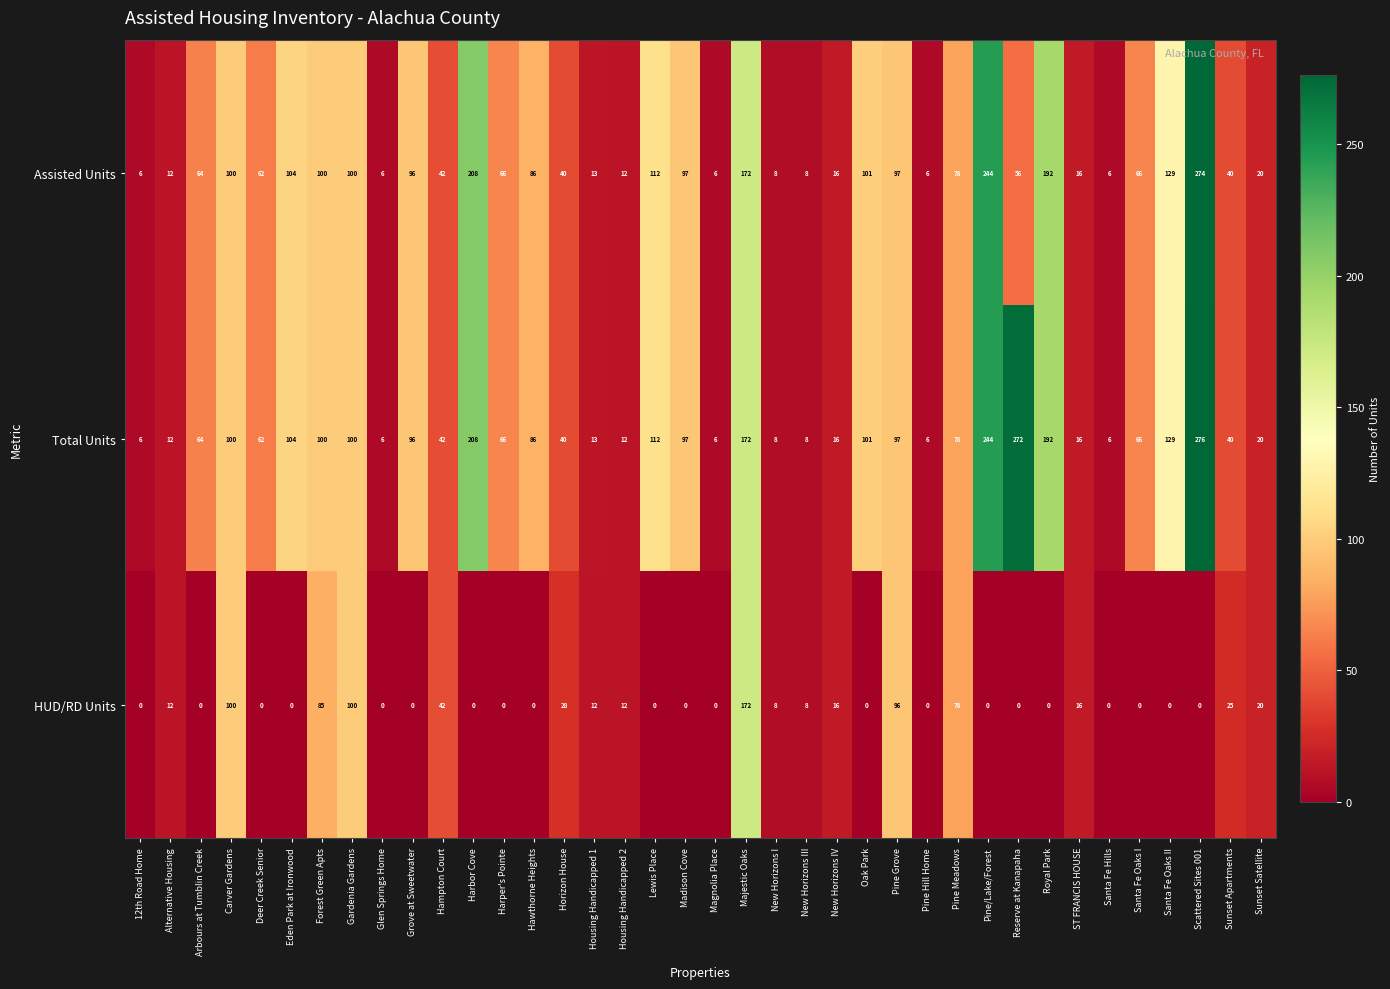

What is the difference between the second highest and minimum values in the Assisted Units series?

238